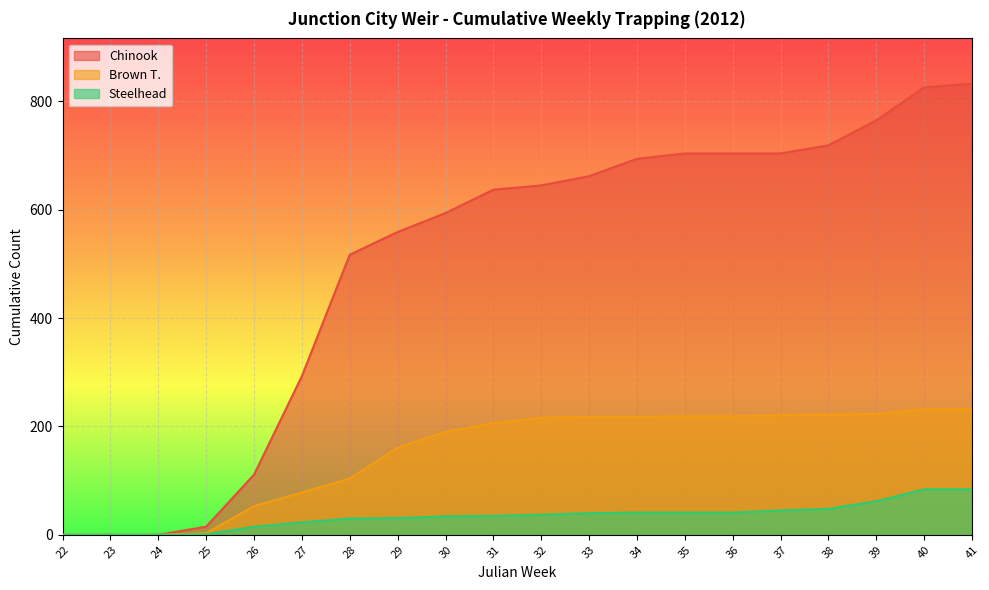

What is the difference between the maximum and minimum values in the Chinook series?

833